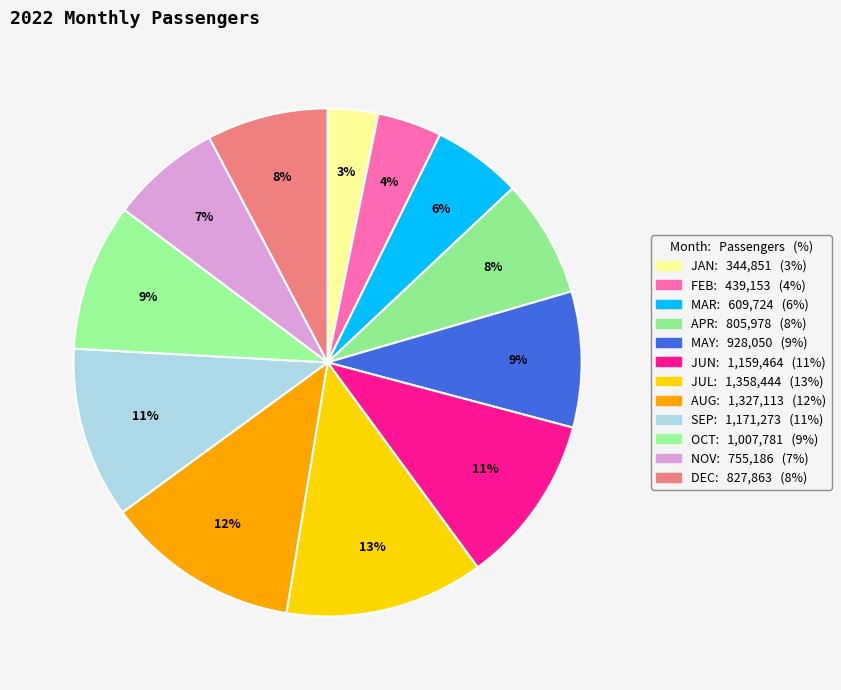

Is DEC the majority of the pie?

No